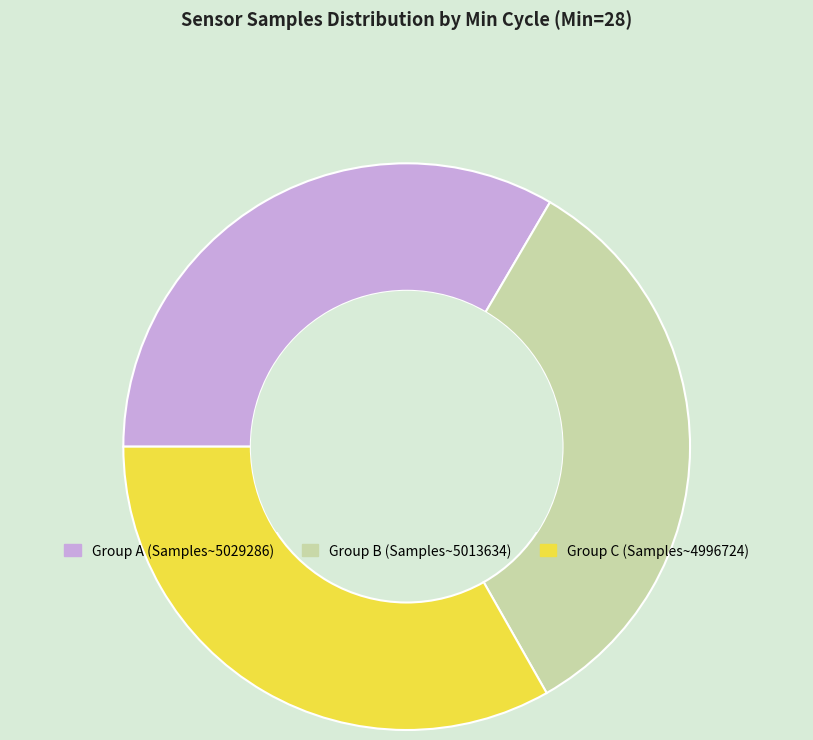

The Group B (Samples~5013634) slice represents 21% of the pie. True or false?

False